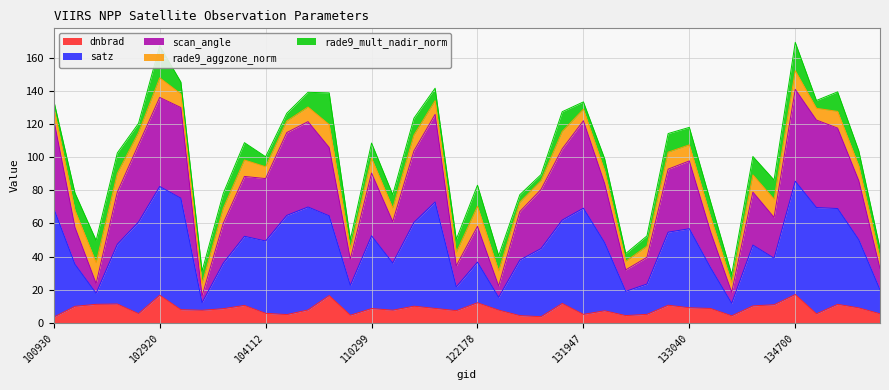

Is it true that satz equals 83.6 at 122178?

False